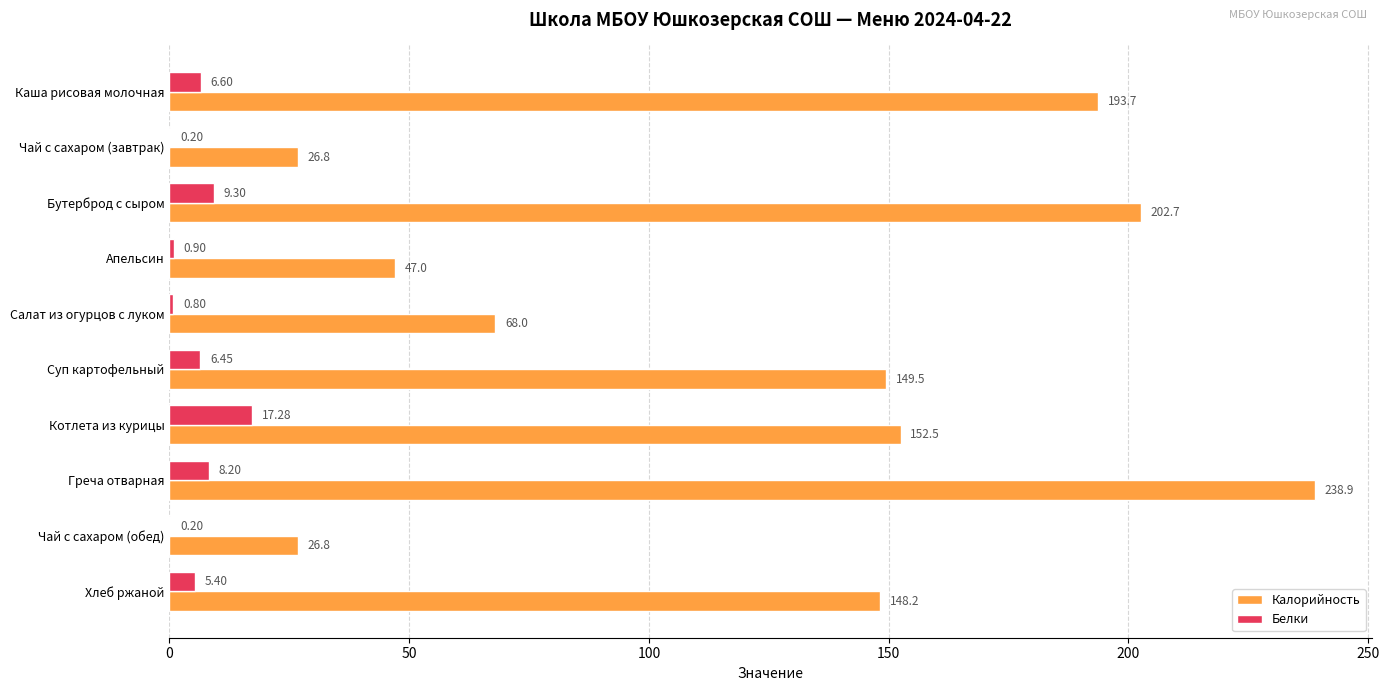

Which label corresponds to the largest value in the chart?

Греча отварная